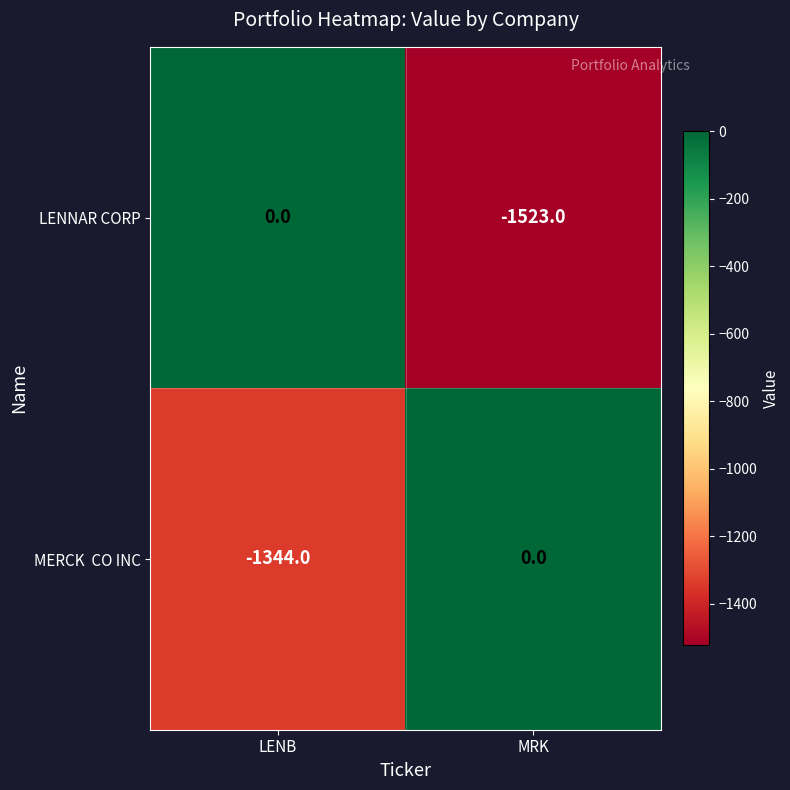

True or false: LENNAR CORP has a value of 806 at LENB.

False